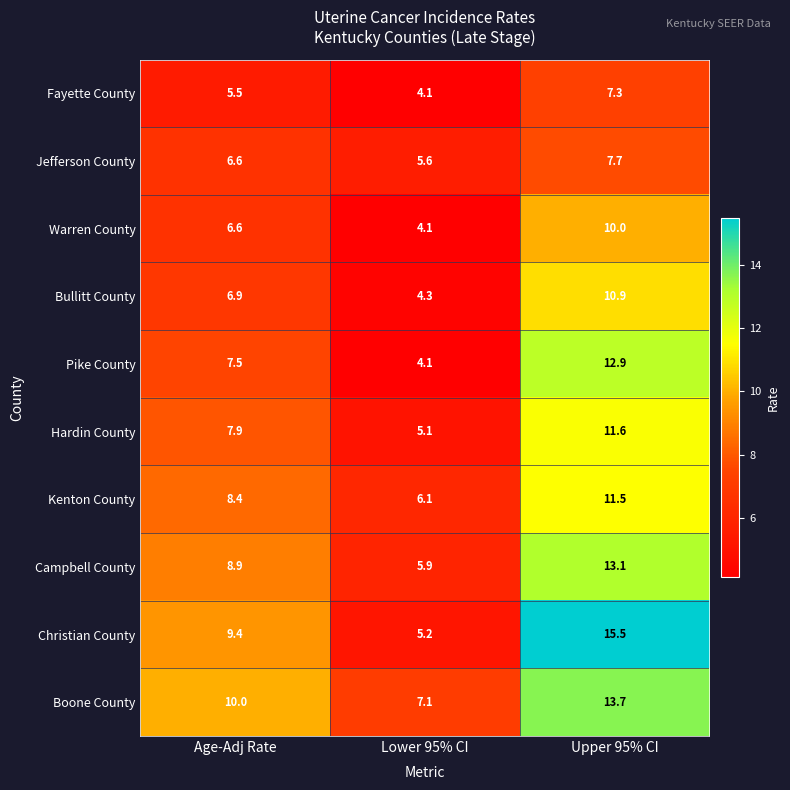

Which category has the lowest value in the Pike County series?

Lower 95% CI